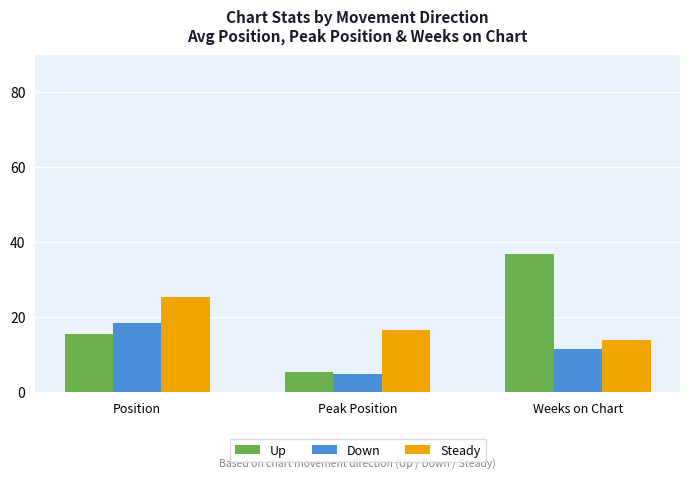

How many groups of bars are there?

3